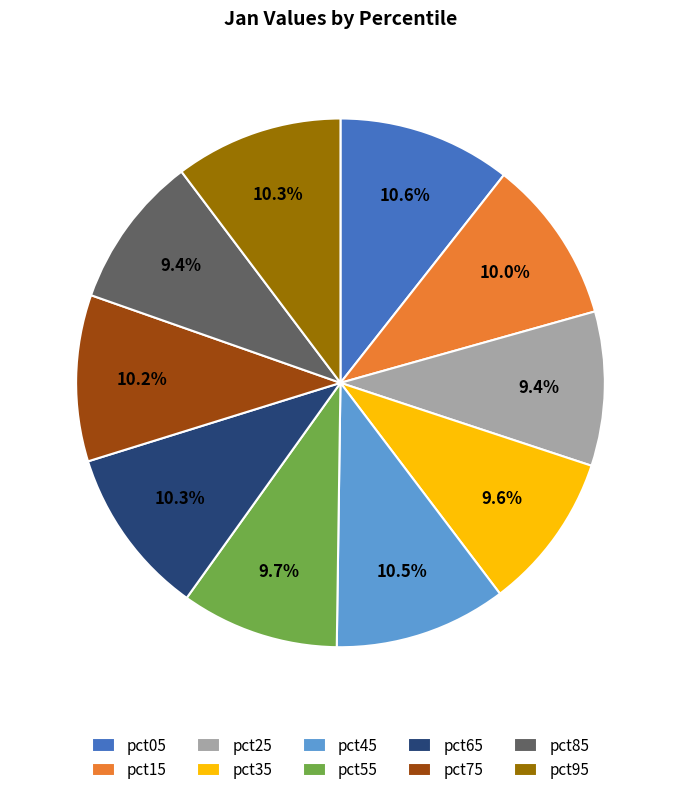

Between pct05 and pct55, which is larger?

pct05